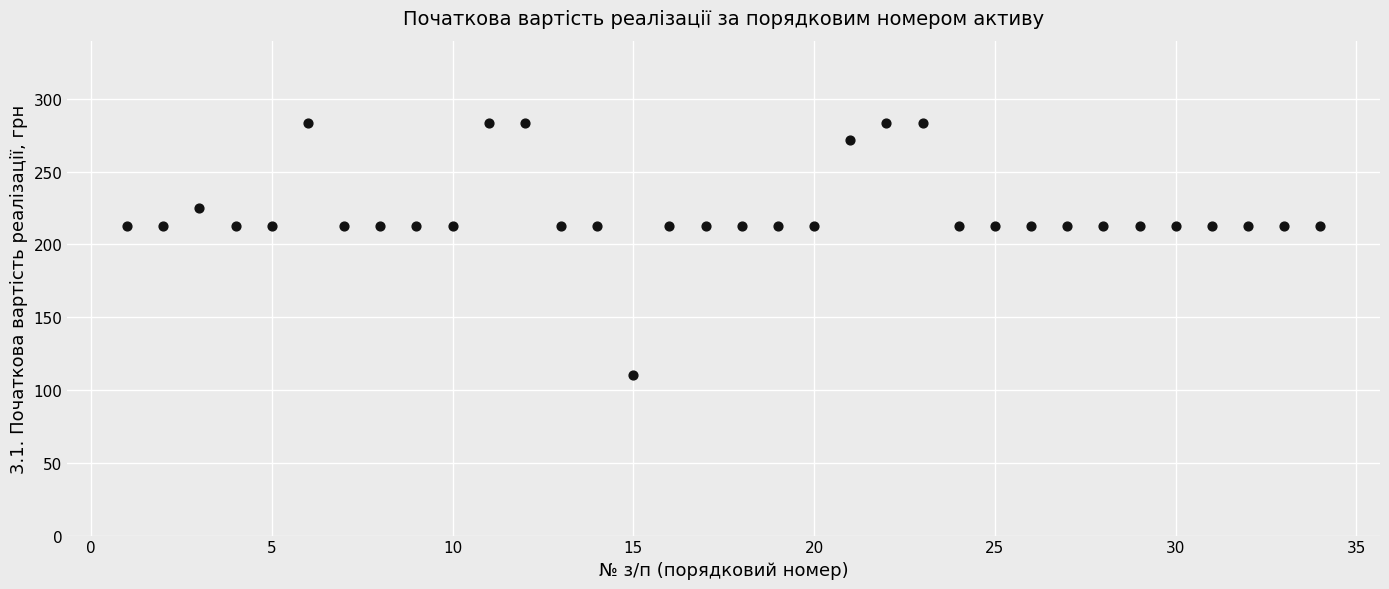

What is the range of X values (max minus min)?

33.0